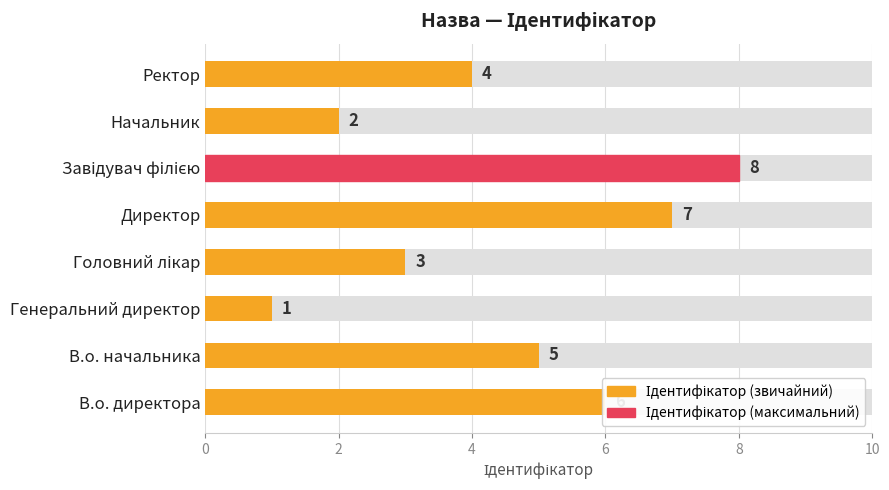

What is the sum of all values?

36